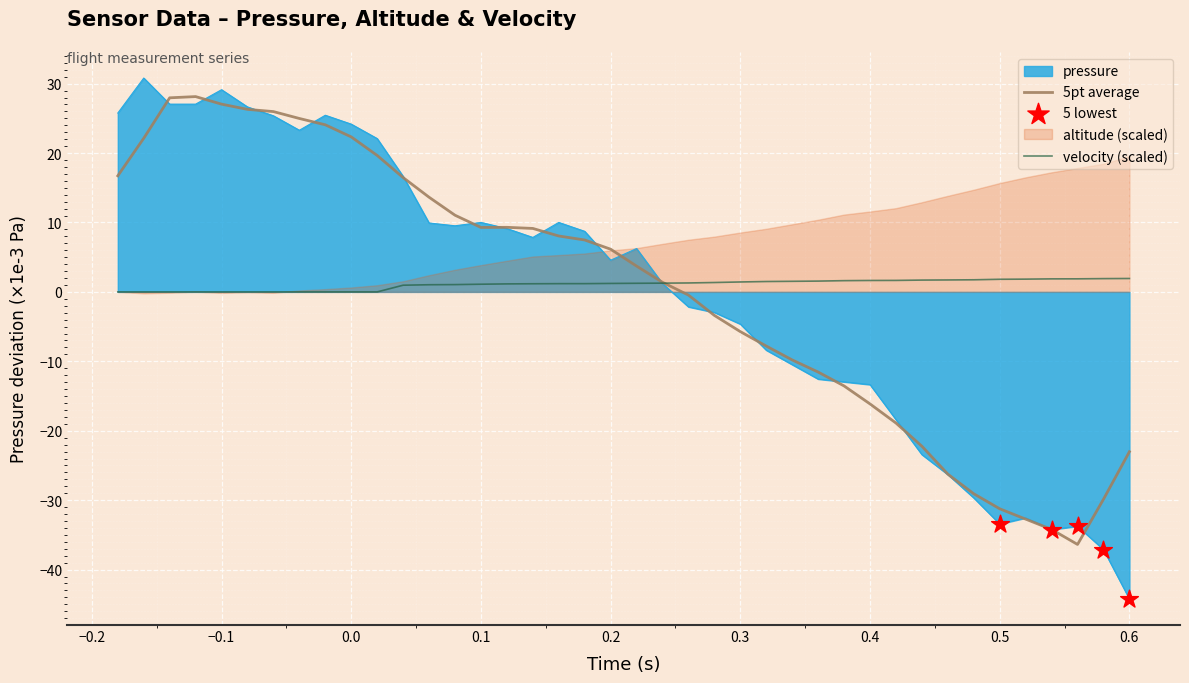

At which category is the sum across all series the highest?

−0.1